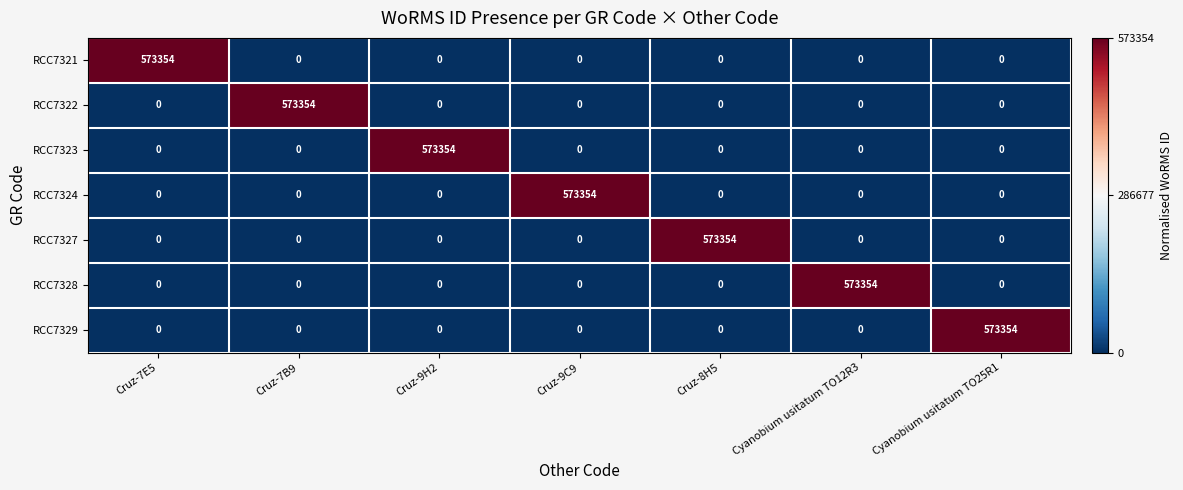

The RCC7322 series shows 270575 at Cyanobium usitatum TO12R3. True or false?

False